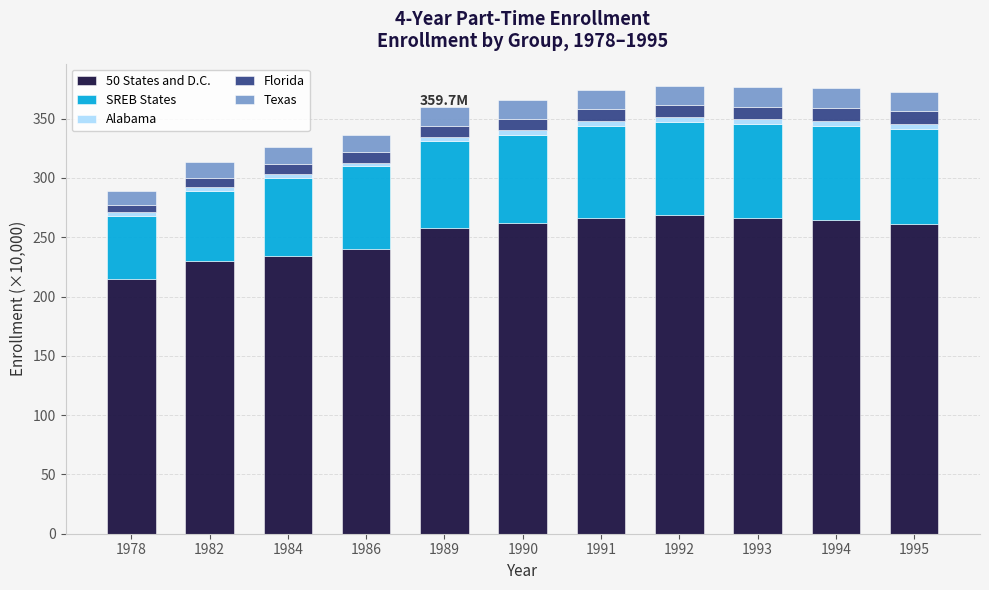

What is the lowest value of the 50 States and D.C. series?

214.6